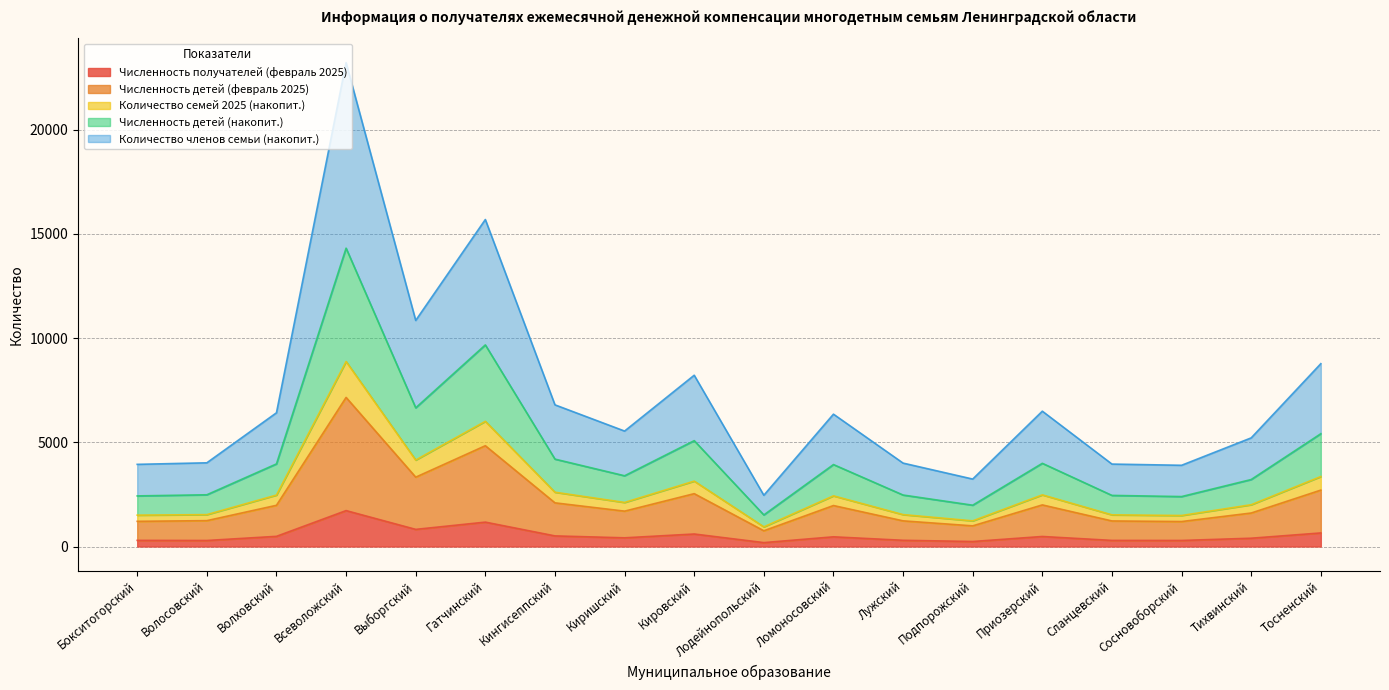

What is the difference between the maximum and second lowest values in the Численность детей (февраль 2025) series?

6162